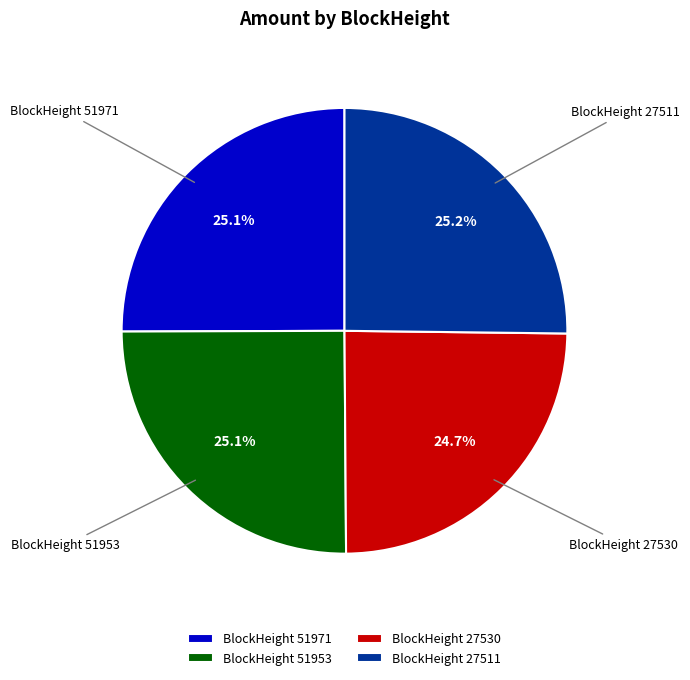

Approximately how many times larger is the value at BlockHeight 51953 compared to BlockHeight 27511?

1.0